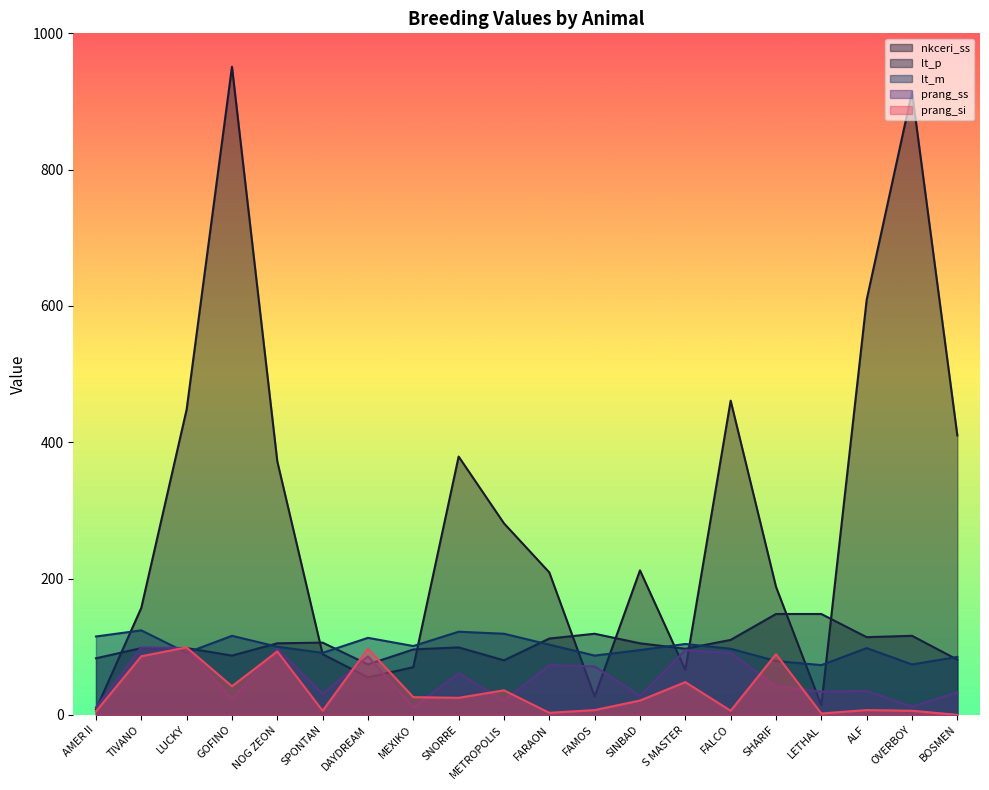

Reading right to left, what are all the values shown in this chart?

nkceri_ss: BOSMEN=410	OVERBOY=914	ALF=609	LETHAL=14	SHARIF=188	FALCO=461	S MASTER=66	SINBAD=212	FAMOS=27	FARAON=209	METROPOLIS=281	SNORRE=379	MEXIKO=70	DAYDREAM=55	SPONTAN=89	NOG ZEON=372	GOFINO=951	LUCKY=448	TIVANO=157	AMER II=8
lt_p: BOSMEN=81	OVERBOY=116	ALF=114	LETHAL=148	SHARIF=148	FALCO=110	S MASTER=97	SINBAD=105	FAMOS=119	FARAON=112	METROPOLIS=80	SNORRE=99	MEXIKO=96	DAYDREAM=74	SPONTAN=106	NOG ZEON=105	GOFINO=87	LUCKY=98	TIVANO=98	AMER II=83
lt_m: BOSMEN=85	OVERBOY=74	ALF=98	LETHAL=73	SHARIF=79	FALCO=97	S MASTER=104	SINBAD=95	FAMOS=87	FARAON=103	METROPOLIS=119	SNORRE=122	MEXIKO=101	DAYDREAM=113	SPONTAN=91	NOG ZEON=100	GOFINO=116	LUCKY=91	TIVANO=124	AMER II=115
prang_ss: BOSMEN=33	OVERBOY=12	ALF=35	LETHAL=34	SHARIF=42	FALCO=91	S MASTER=95	SINBAD=28	FAMOS=71	FARAON=73	METROPOLIS=21	SNORRE=61	MEXIKO=11	DAYDREAM=86	SPONTAN=31	NOG ZEON=97	GOFINO=23	LUCKY=98	TIVANO=99	AMER II=11
prang_si: BOSMEN=0	OVERBOY=6	ALF=7	LETHAL=2	SHARIF=89	FALCO=6	S MASTER=48	SINBAD=21	FAMOS=7	FARAON=3	METROPOLIS=36	SNORRE=25	MEXIKO=26	DAYDREAM=97	SPONTAN=6	NOG ZEON=93	GOFINO=42	LUCKY=99	TIVANO=86	AMER II=5